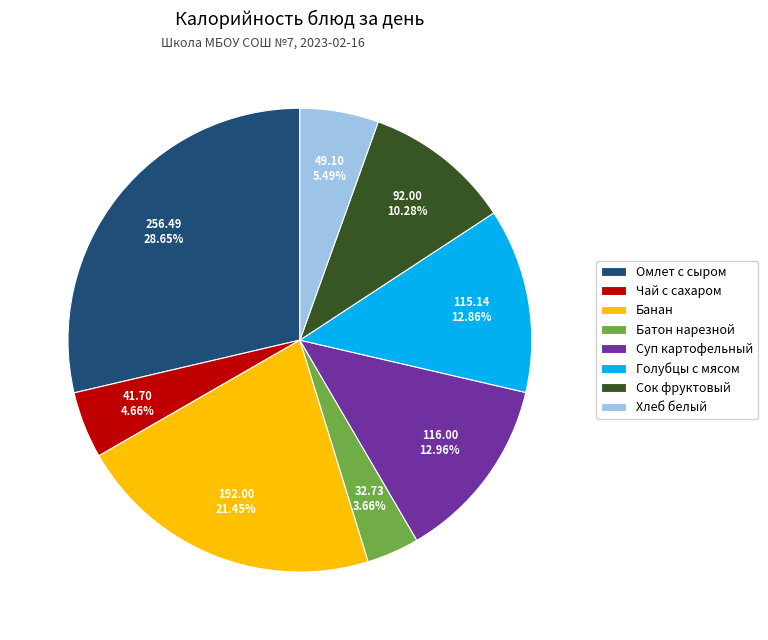

What percentage do Хлеб белый and Суп картофельный together represent?

18.4%